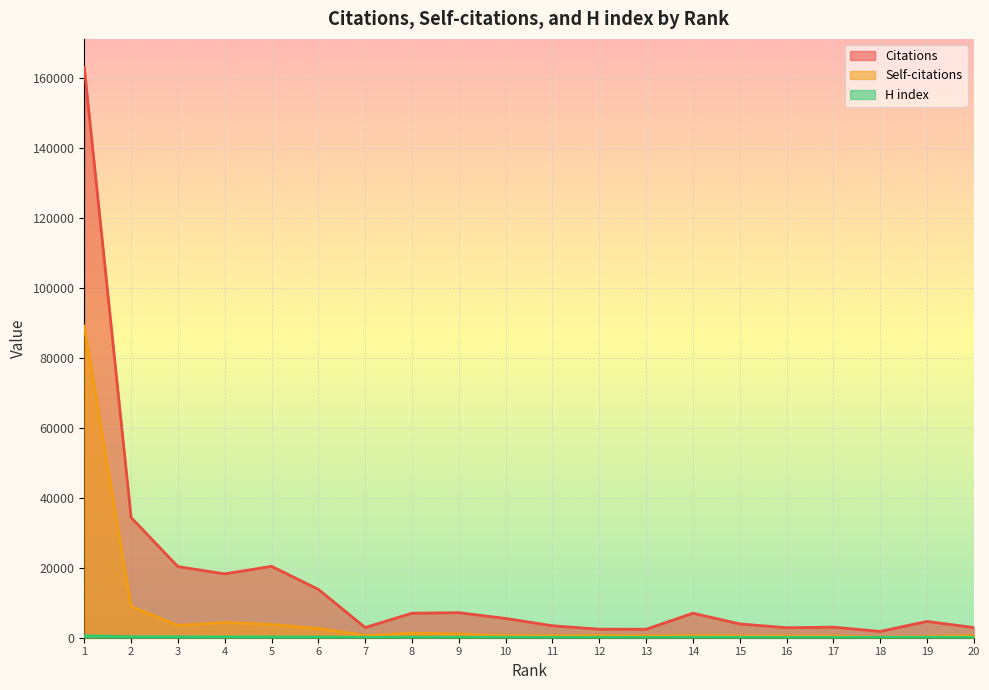

Rank the series at 5 from highest to lowest value.

Citations, Self-citations, H index